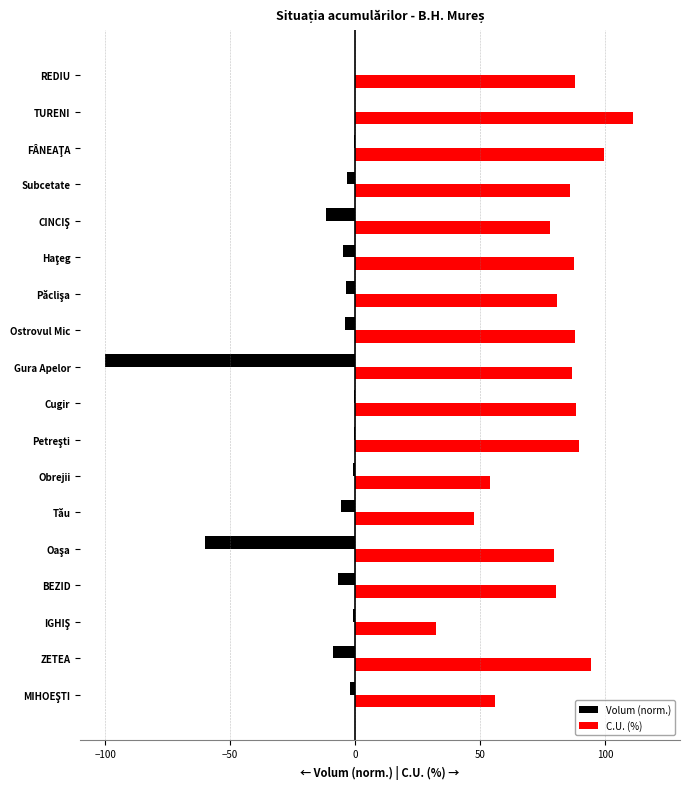

Which category has the highest value across all series?

TURENI